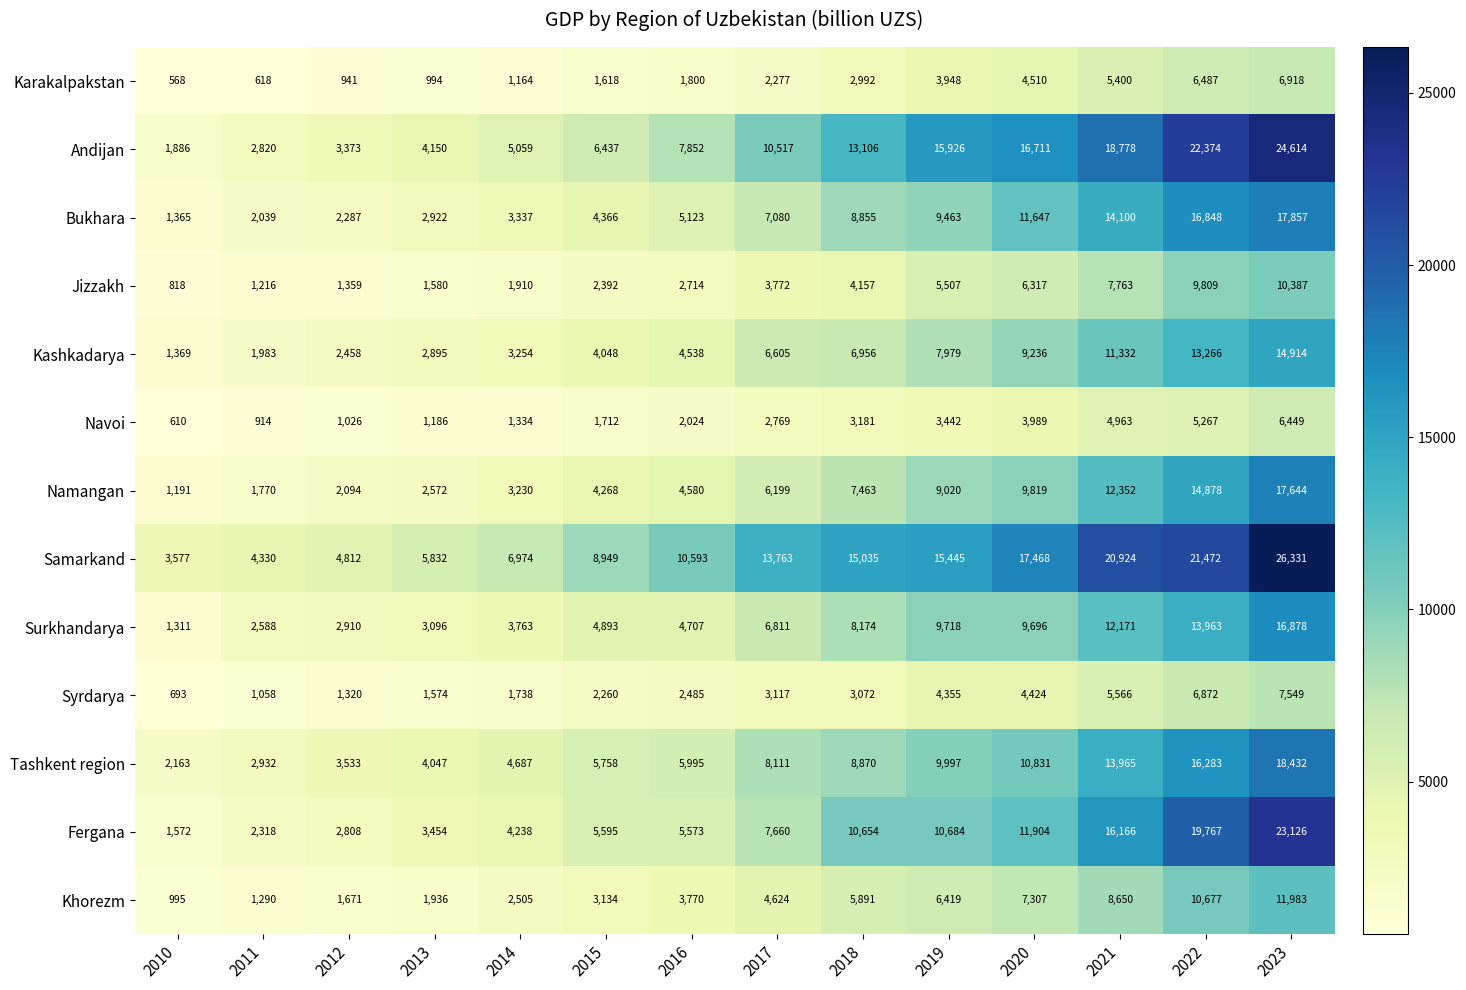

Rank the series at 2018 from highest to lowest value.

Samarkand, Andijan, Fergana, Tashkent region, Bukhara, Surkhandarya, Namangan, Kashkadarya, Khorezm, Jizzakh, Navoi, Syrdarya, Karakalpakstan